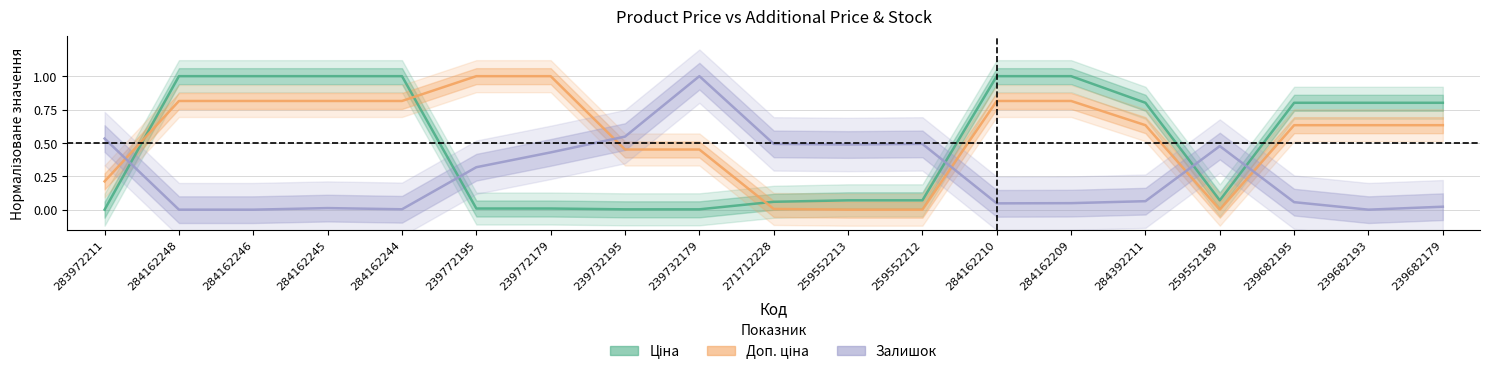

At 239732179, list the series in order from smallest to largest.

Ціна, Доп. ціна, Залишок